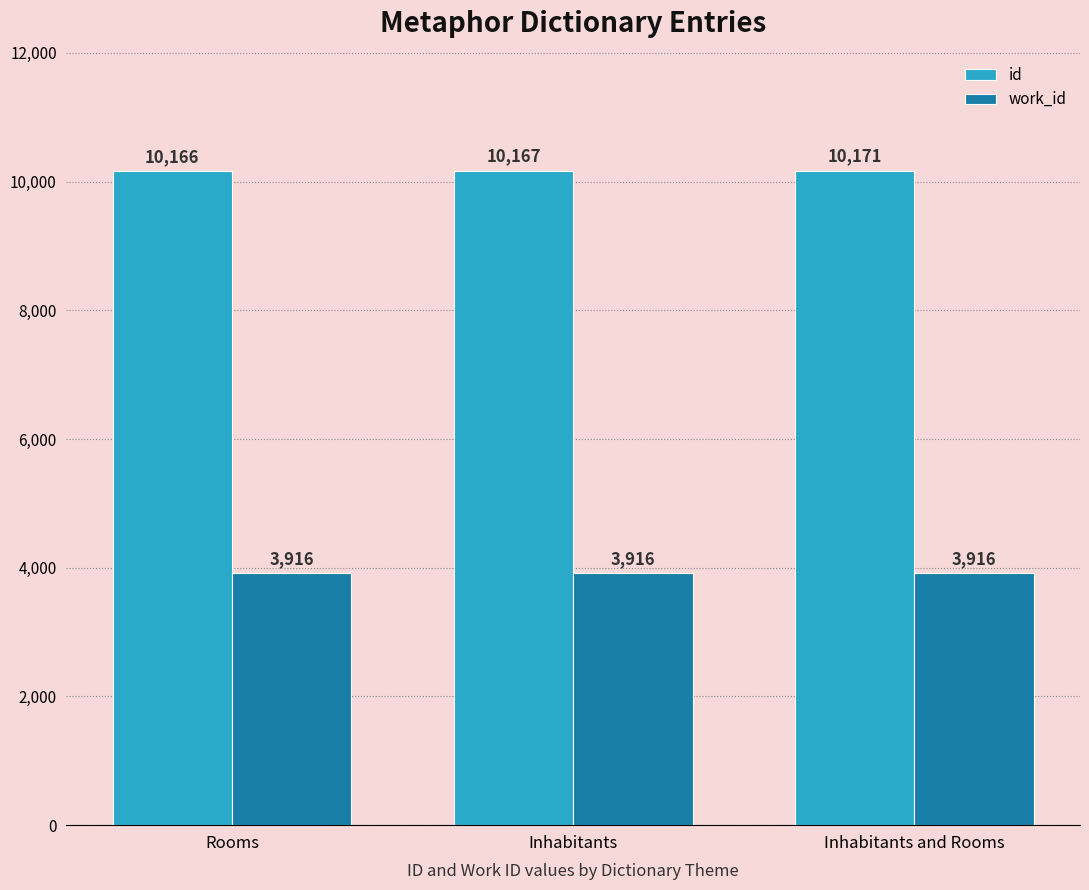

What is the greatest value displayed?

10171